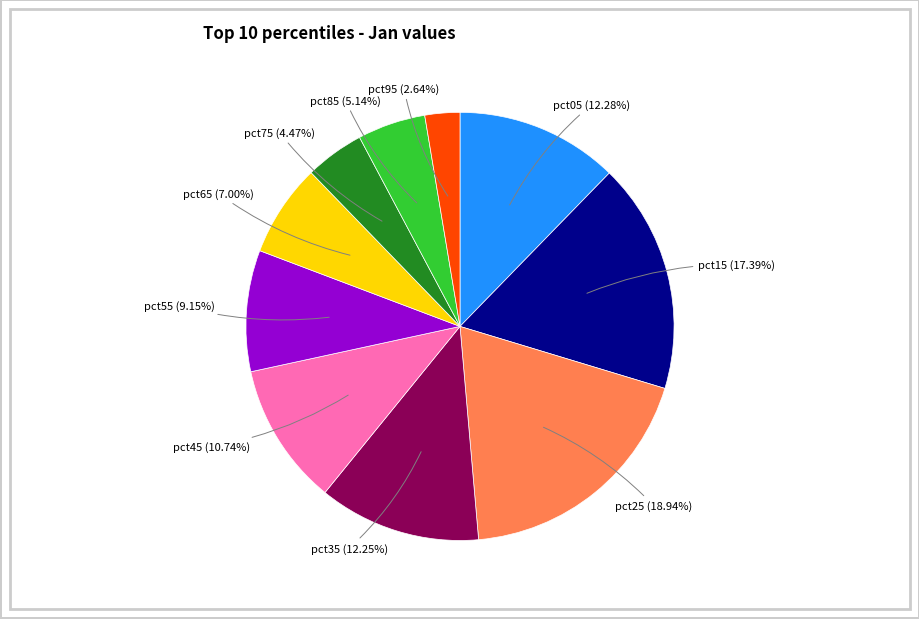

Is there any slice that represents more than half of the pie?

No